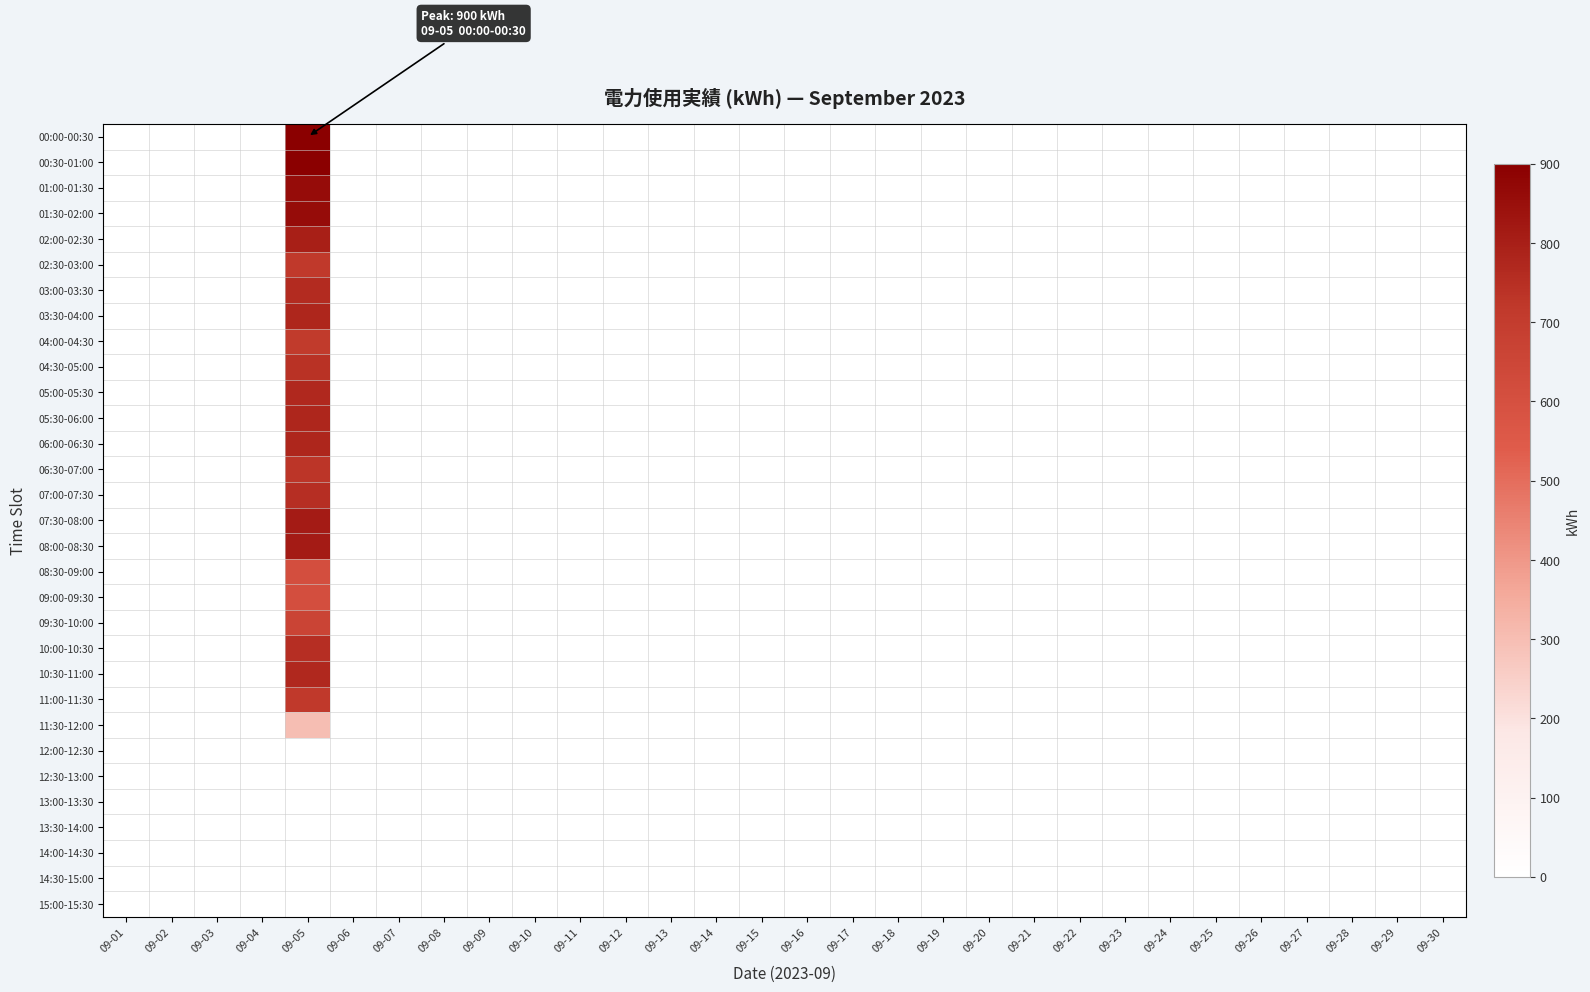

How many categories are shown in the chart?

30